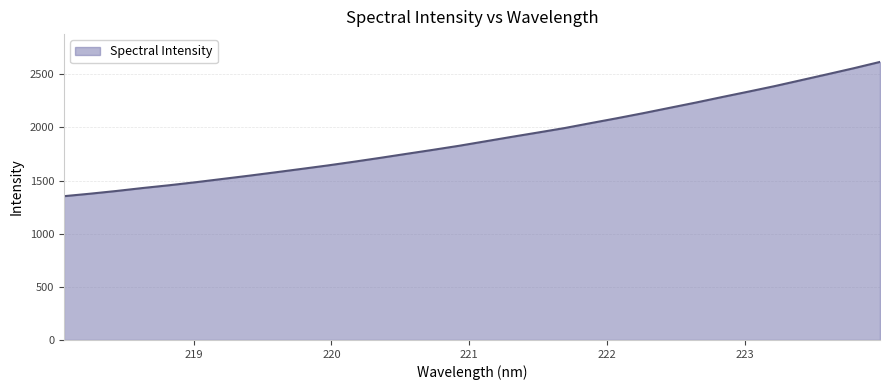

How many lines are shown in the chart?

1